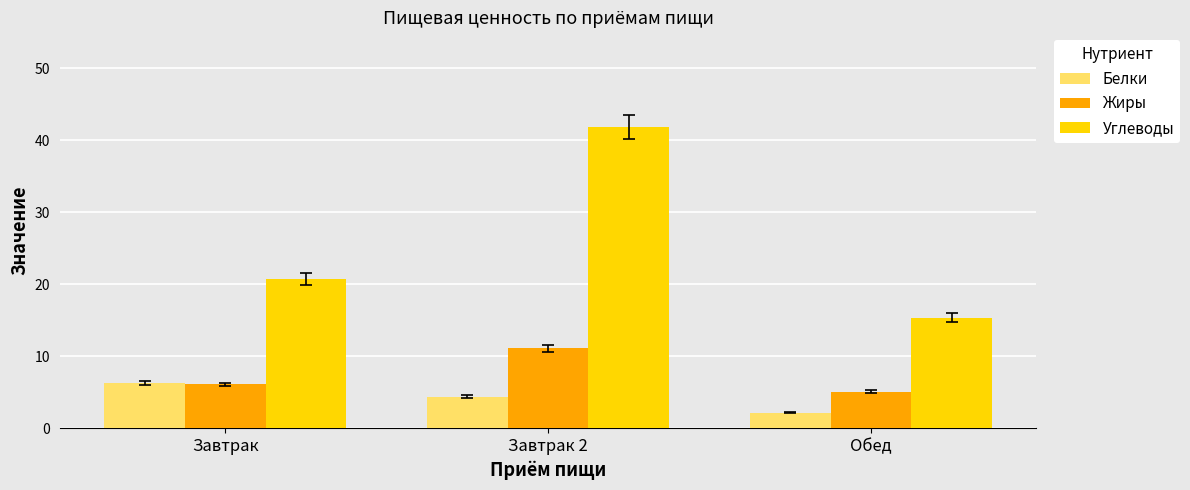

Between Завтрак and Обед, which series saw the biggest shift?

Углеводы